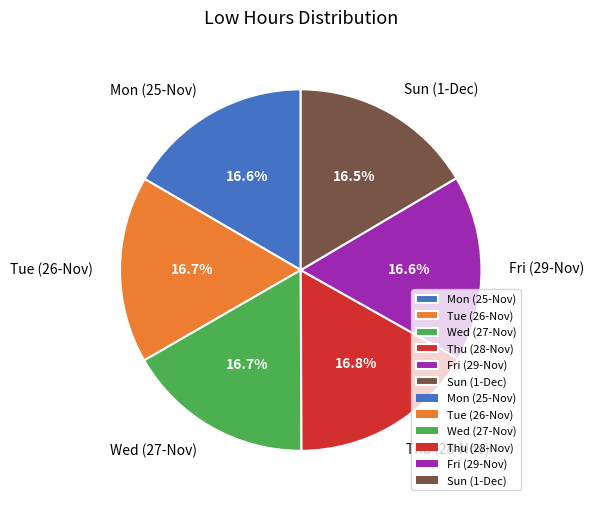

Combined, do Mon (25-Nov) and Thu (28-Nov) account for over 50%?

No